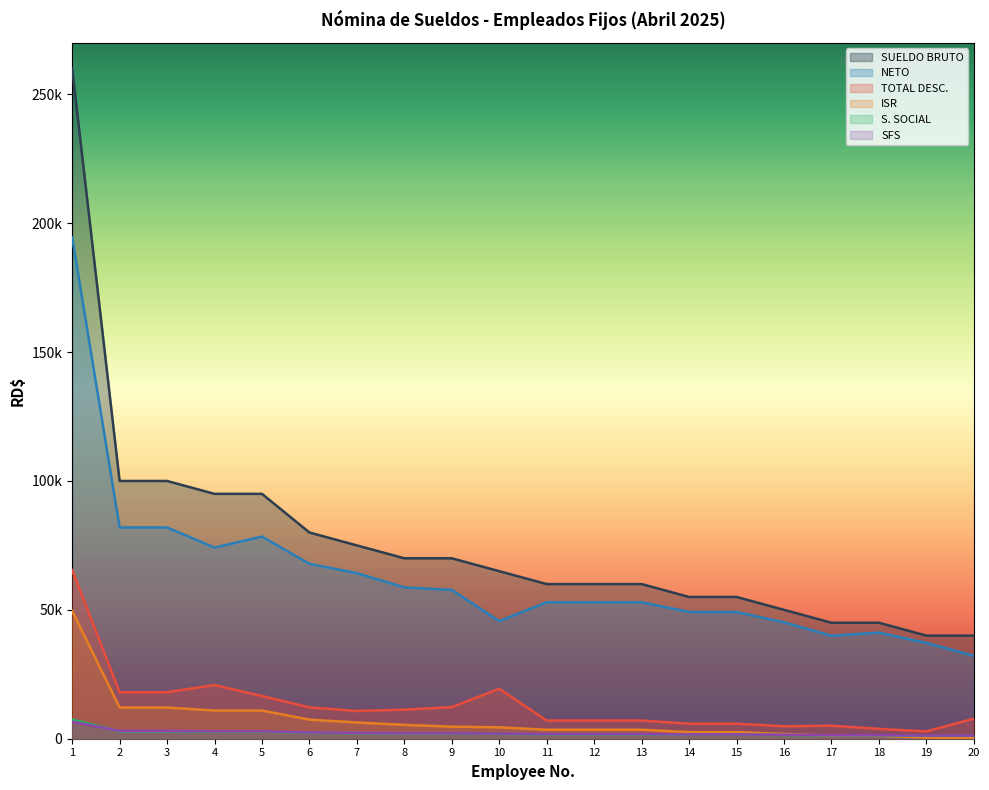

Reading right to left, list all the values displayed in this chart.

ISR: 20=185.3	19=442.6	18=1148.3	17=1148.3	16=1854.0	15=2559.7	14=2559.7	13=3486.7	12=3486.7	11=3486.7	10=4427.6	9=4682.3	8=5368.4	7=6309.4	6=7400.9	5=10929.3	4=10929.3	3=12105.4	2=12105.4	1=49641.3
TOTAL DESC.: 20=7806.1	19=2831.7	18=3832.8	17=5054.3	16=4834.0	15=5835.2	14=5835.2	13=7057.6	12=7057.6	11=7057.6	10=19368.0	9=12275.2	8=11288.6	7=10766.9	6=12153.9	5=16568.8	4=20838.4	3=18040.4	2=18040.4	1=65432.9
NETO: 20=32193.9	19=37168.3	18=41167.2	17=39945.7	16=45166.0	15=49164.8	14=49164.8	13=52942.3	12=52942.3	11=52942.3	10=45632.0	9=57724.8	8=58711.4	7=64233.2	6=67846.1	5=78431.2	4=74161.6	3=81959.6	2=81959.6	1=194567.1
SUELDO BRUTO: 20=40000.0	19=40000.0	18=45000.0	17=45000.0	16=50000.0	15=55000.0	14=55000.0	13=60000.0	12=60000.0	11=60000.0	10=65000.0	9=70000.0	8=70000.0	7=75000.0	6=80000.0	5=95000.0	4=95000.0	3=100000.0	2=100000.0	1=260000.0
S. SOCIAL: 20=1148.0	19=1148.0	18=1291.5	17=1291.5	16=1435.0	15=1578.5	14=1578.5	13=1722.0	12=1722.0	11=1722.0	10=1865.5	9=2009.0	8=2009.0	7=2152.5	6=2296.0	5=2726.5	4=2726.5	3=2870.0	2=2870.0	1=7462.0
SFS: 20=1216.0	19=1216.0	18=1368.0	17=1368.0	16=1520.0	15=1672.0	14=1672.0	13=1824.0	12=1824.0	11=1824.0	10=1976.0	9=2128.0	8=2128.0	7=2280.0	6=2432.0	5=2888.0	4=2888.0	3=3040.0	2=3040.0	1=6589.1